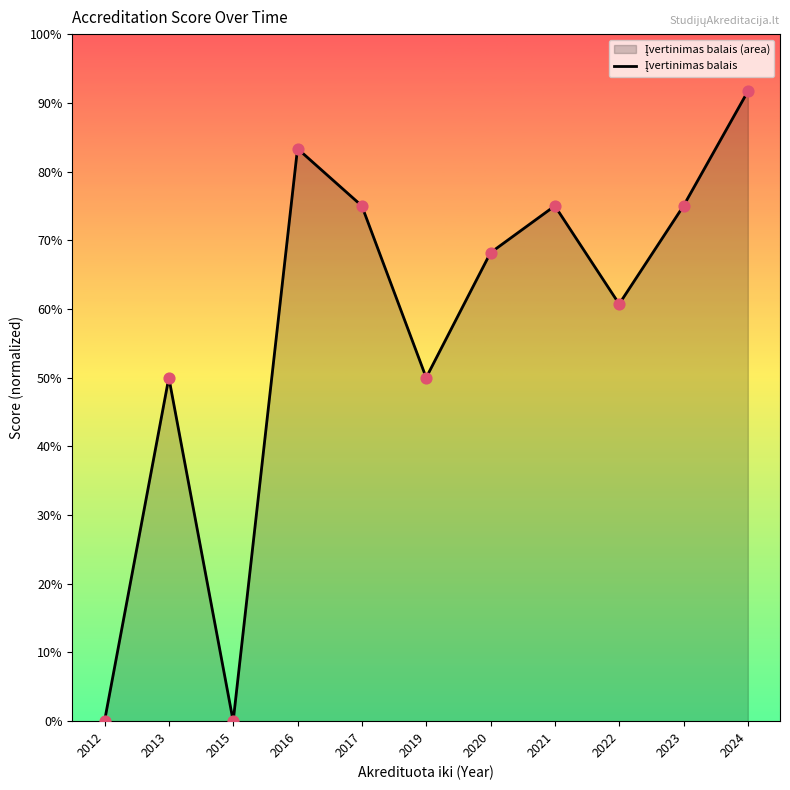

What is the change in value from 2015 to 2016?

+0.8